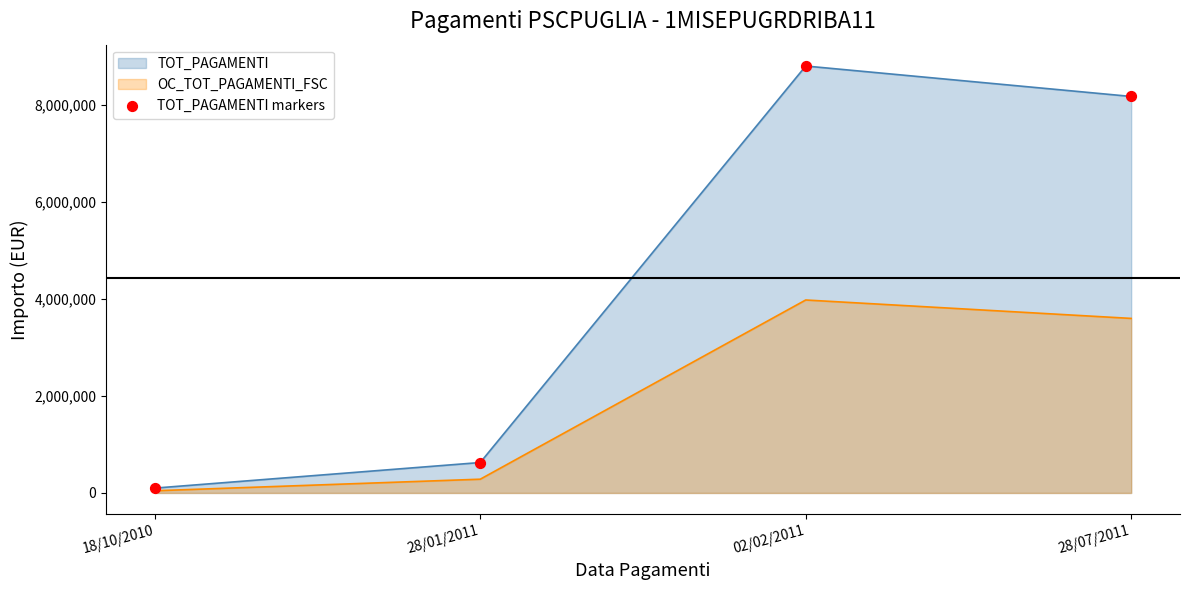

What is the change in value from 18/10/2010 to 28/01/2011?

+527368